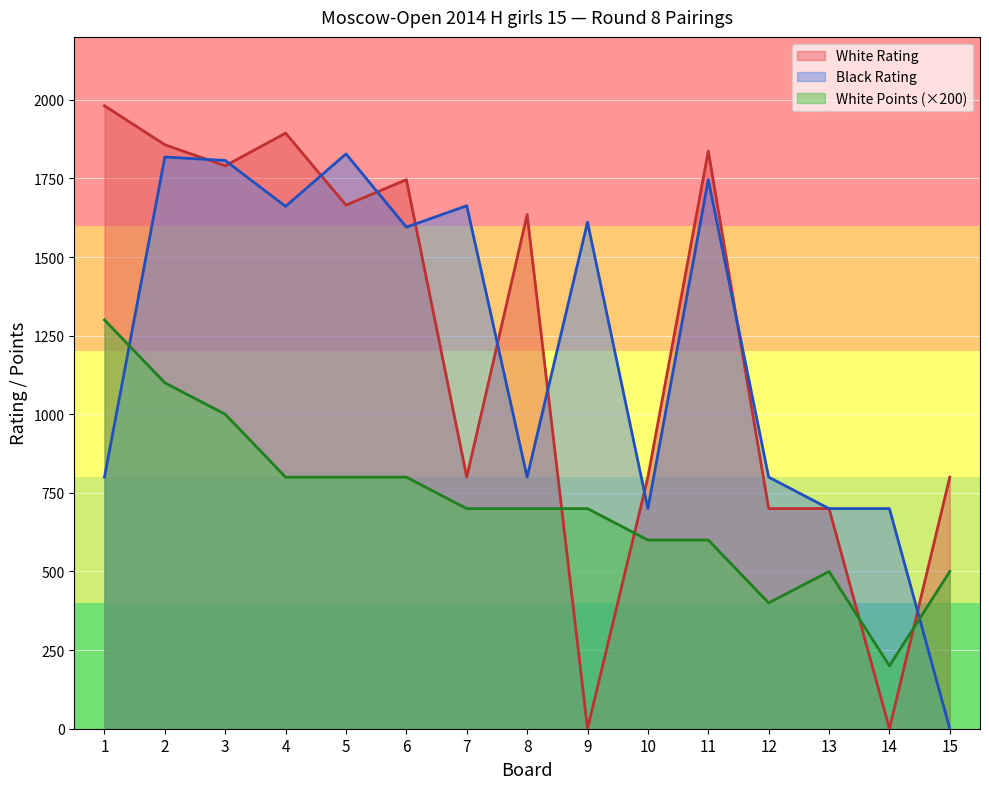

What is the value of the White Rating point at the 5th from the left?

1665